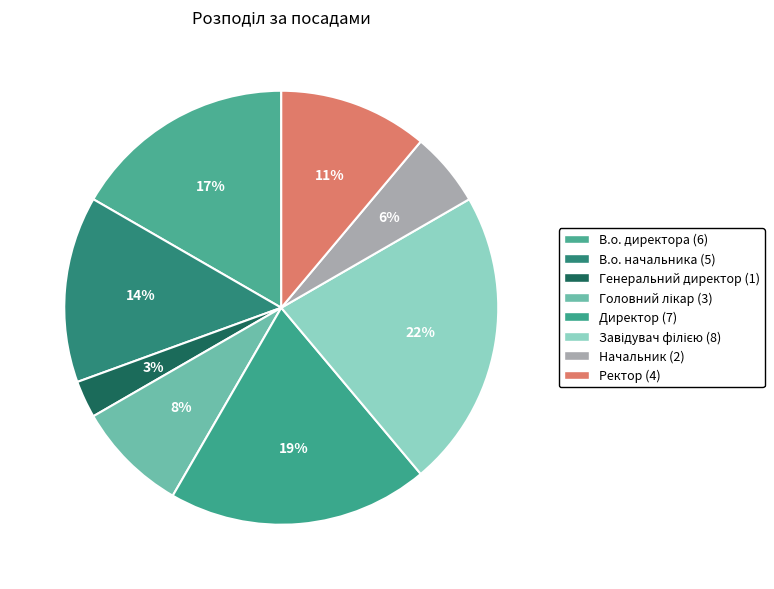

How many slices are in this pie chart?

8